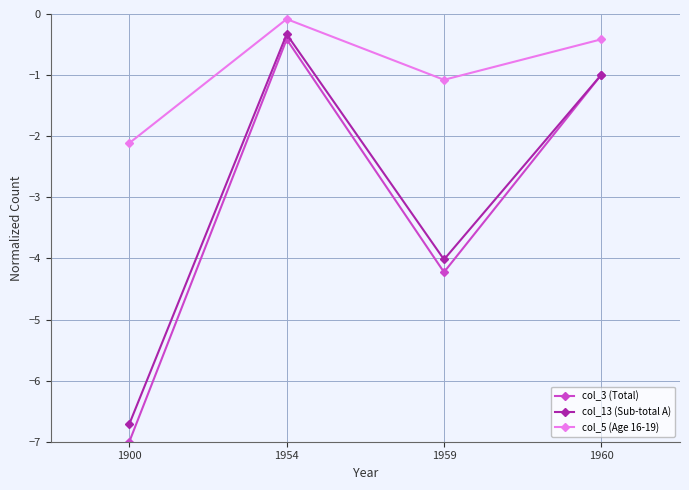

Which series has the largest total across all categories?

col_5 (Age 16-19)